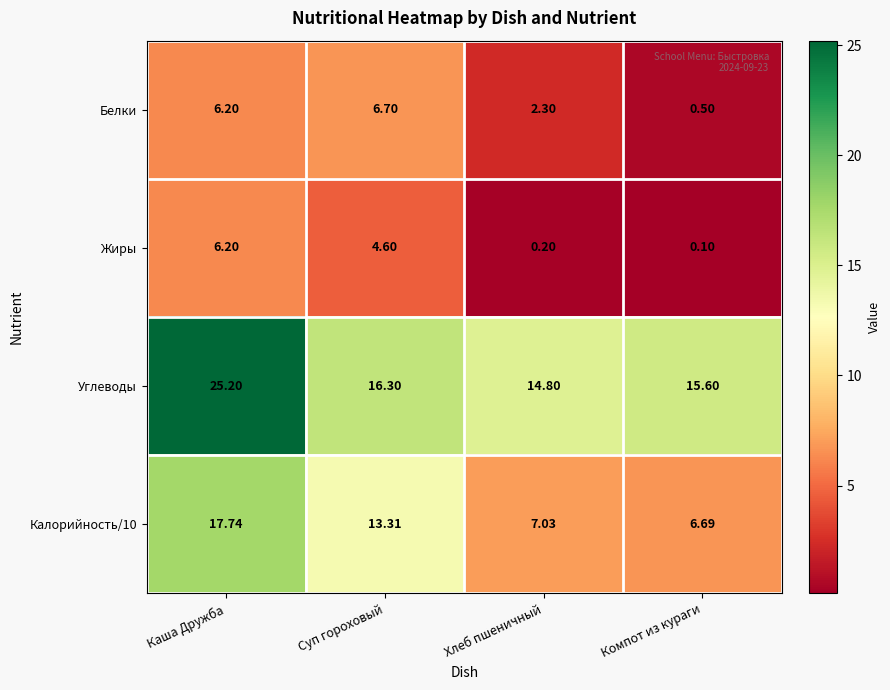

Which series has the widest spread of values?

Калорийность/10